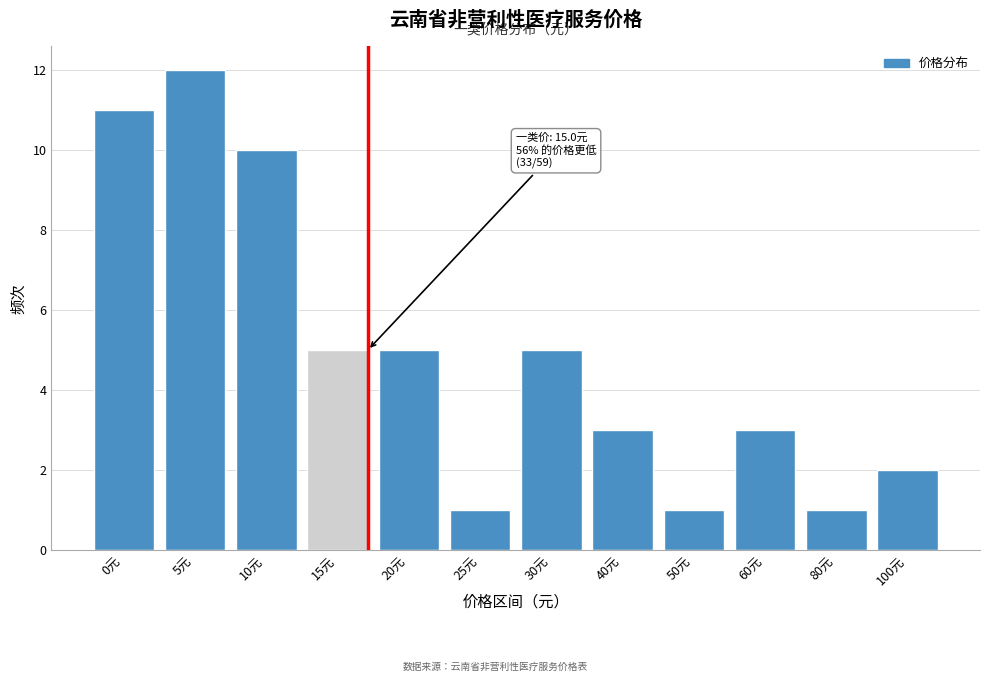

Reading left to right, what are all the values shown in this chart?

11	12	10	5	5	1	5	3	1	3	1	2